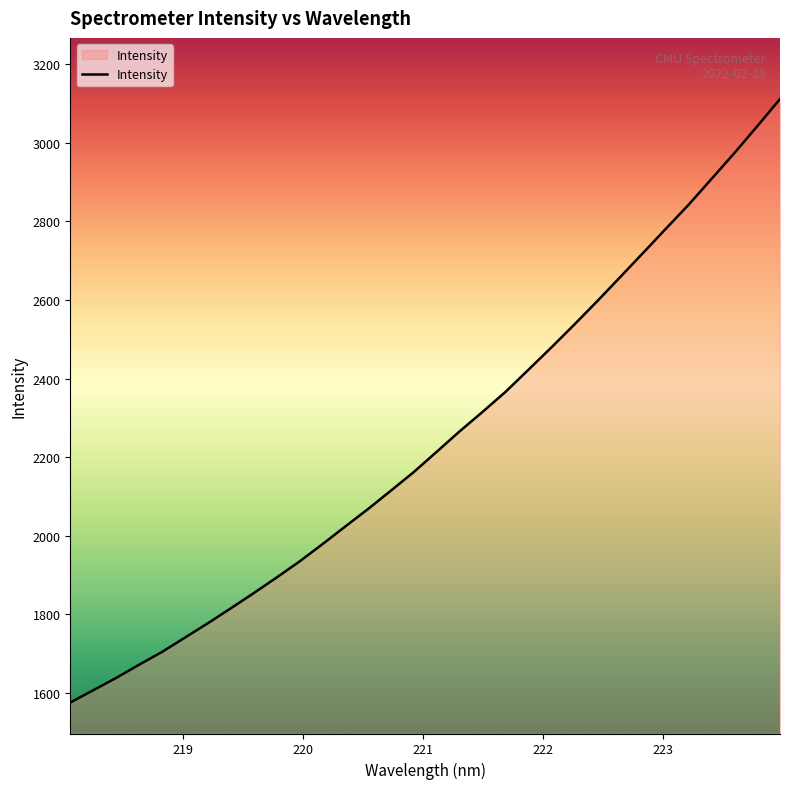

What is the greatest value displayed?

3111.3